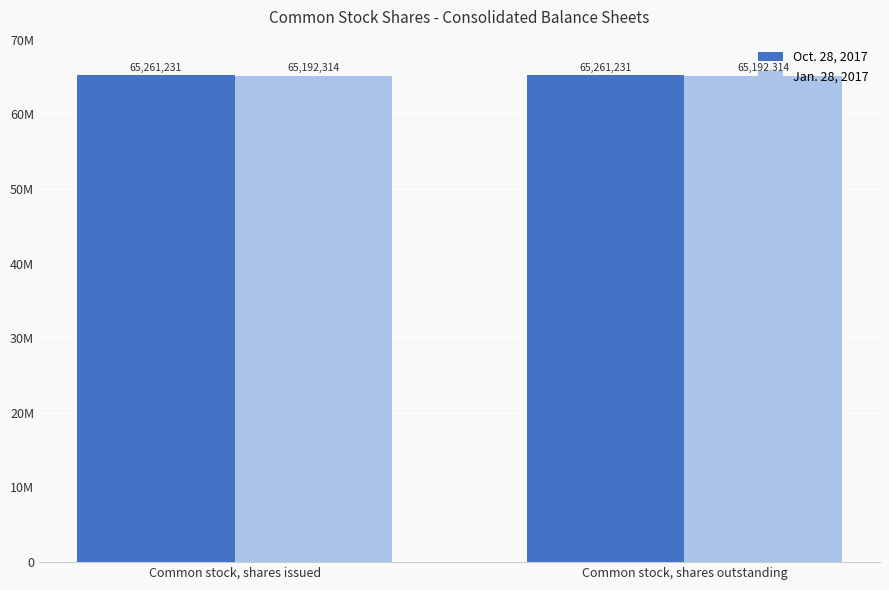

Which has a higher value, Common stock, shares outstanding or Common stock, shares issued?

Common stock, shares outstanding